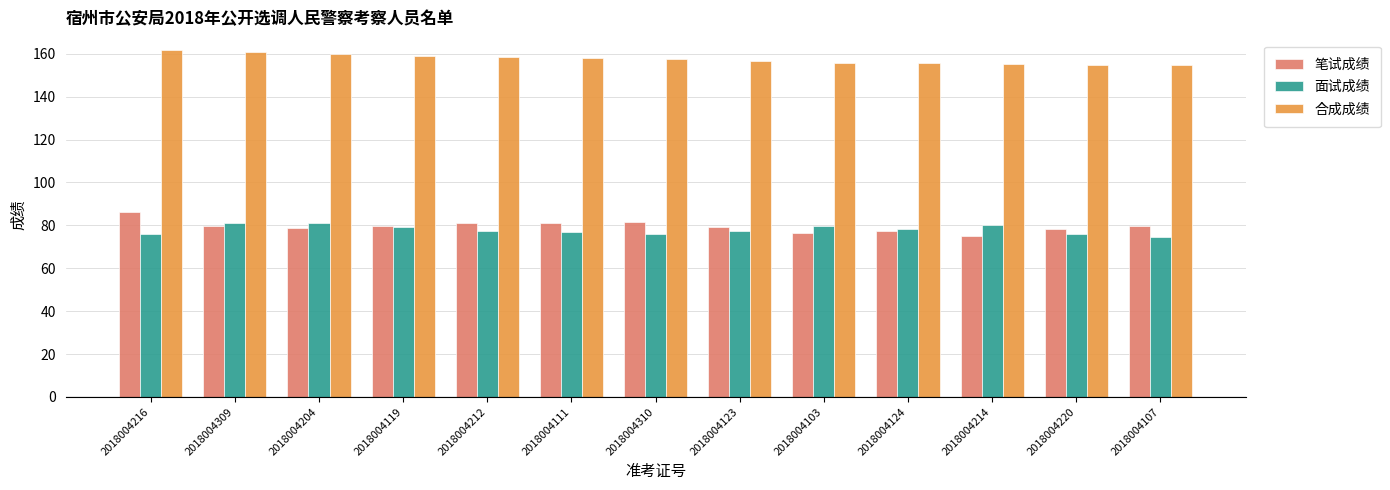

At which label does 笔试成绩 reach its peak?

2018004216